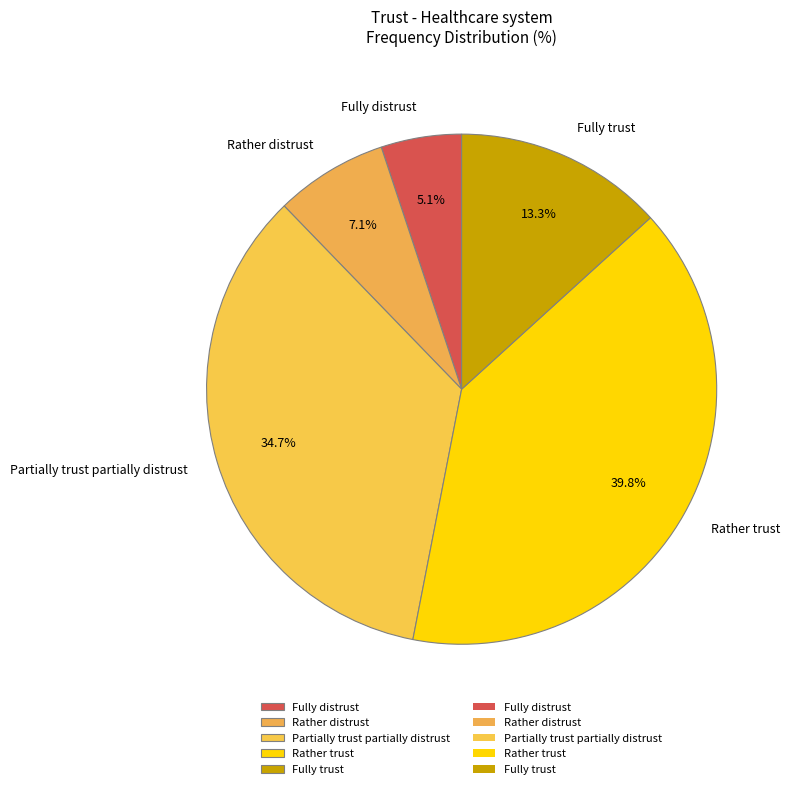

To the nearest percent, what percentage of the pie is Fully trust?

13%